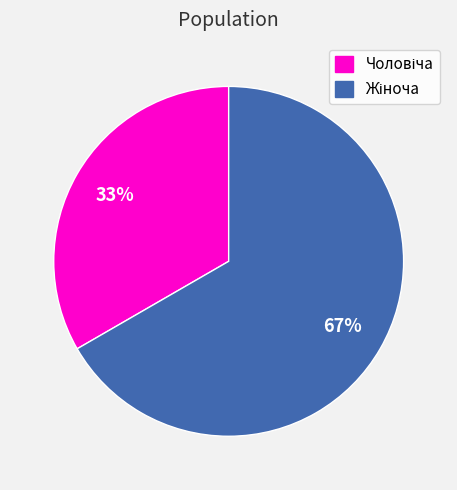

Is there a majority slice in this chart?

Yes